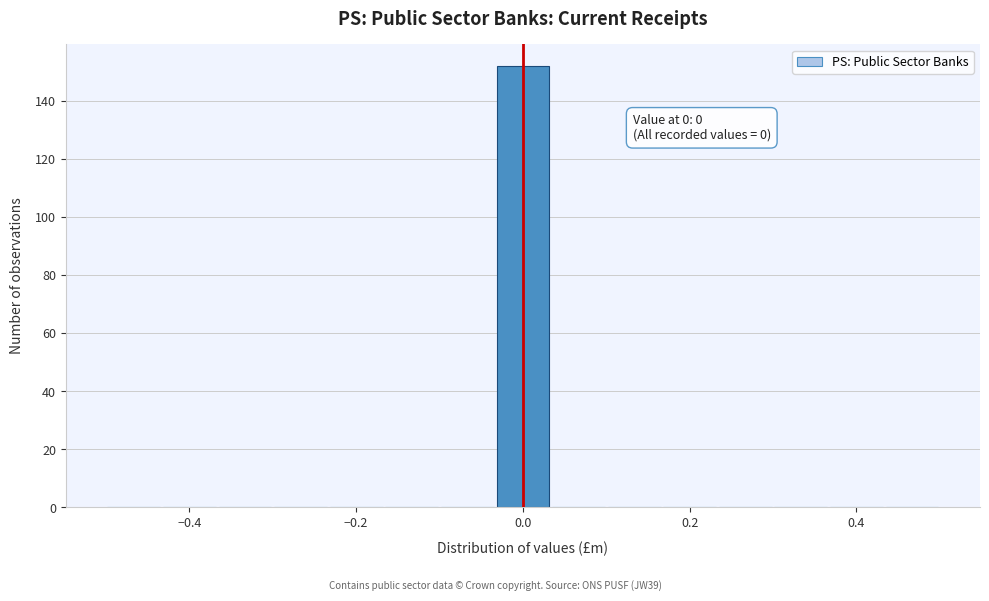

Read against the x-axis, roughly where is the centre of the tallest bar?

0.00